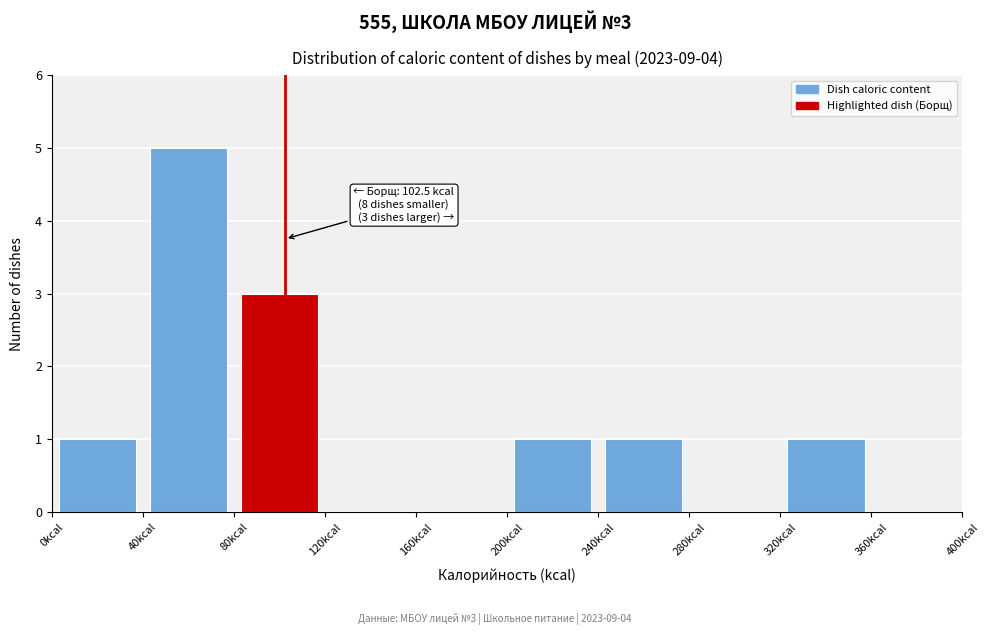

Which range on the x-axis has the tallest bar?

40 to 80